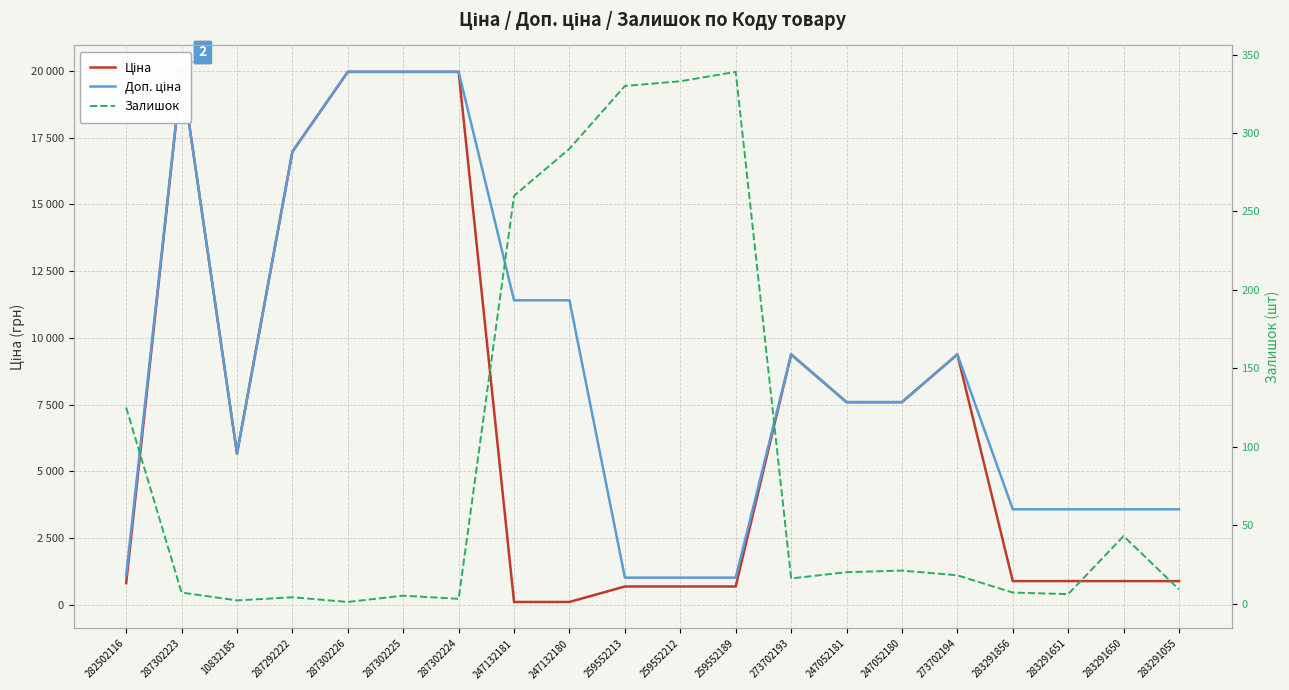

What is the approximate value of Доп. ціна at 287292222?

16976.3